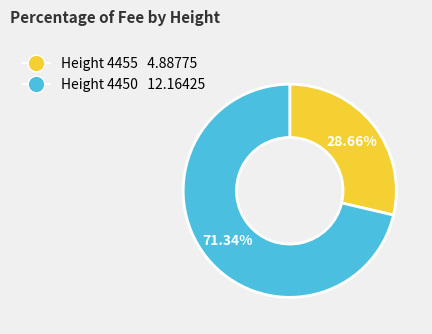

Is there any slice that represents more than half of the pie?

Yes